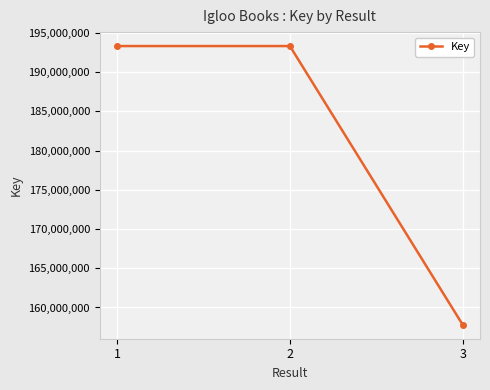

Which label corresponds to the smallest value in the chart?

3